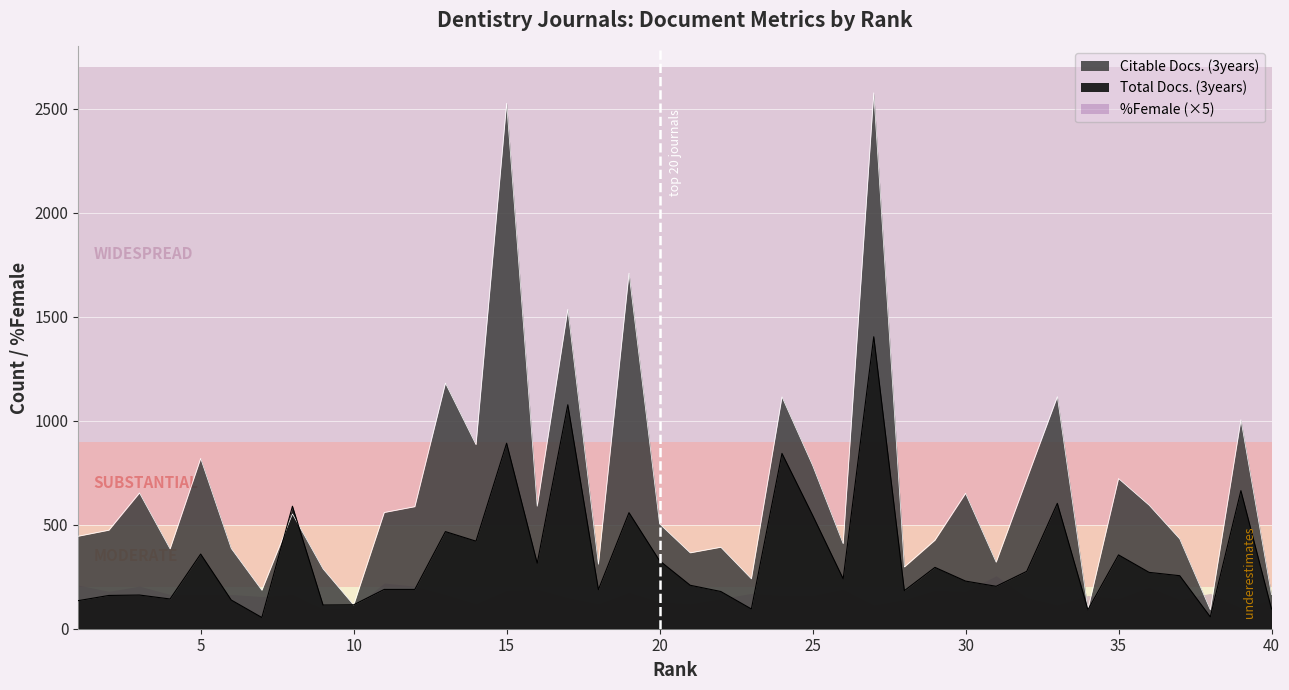

What is the average value of the Citable Docs. (3years) series?

680